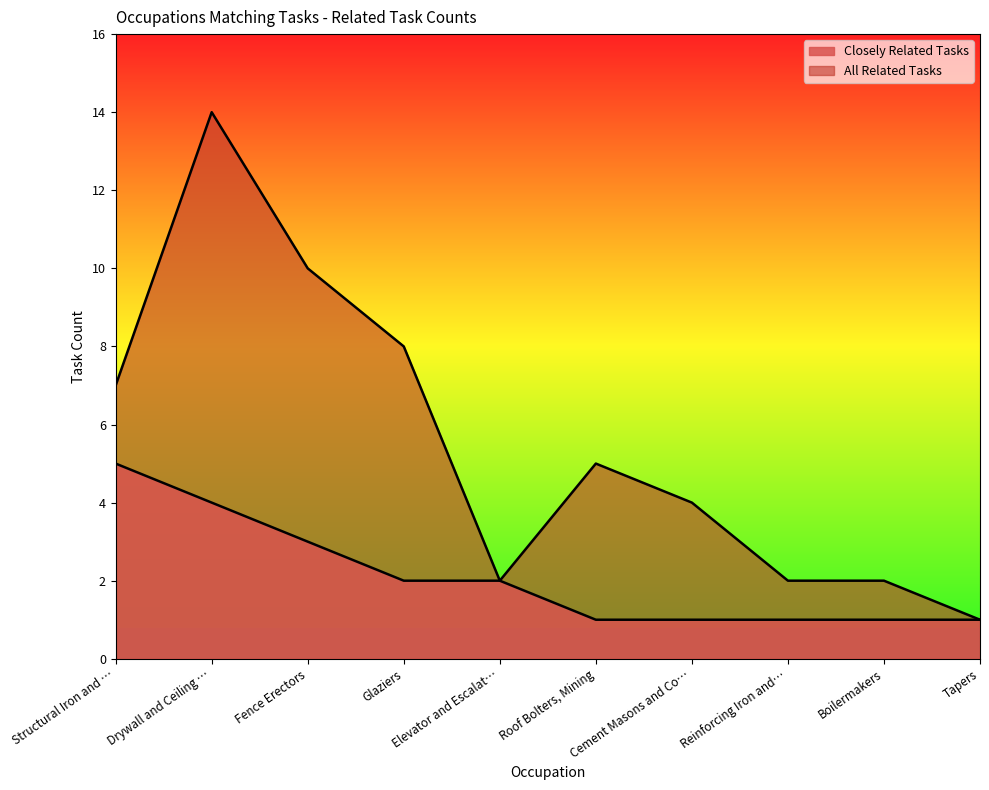

What position from the right is Fence Erectors?

8